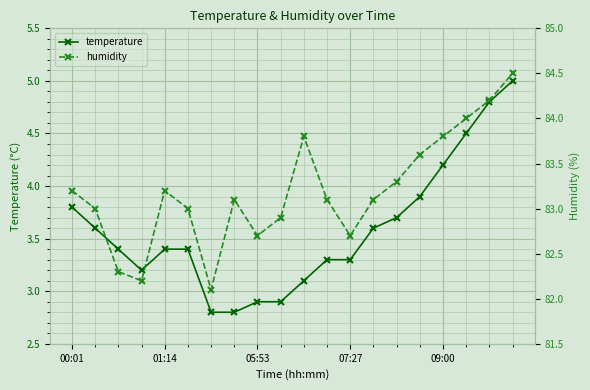

What is the smallest value displayed?

2.8